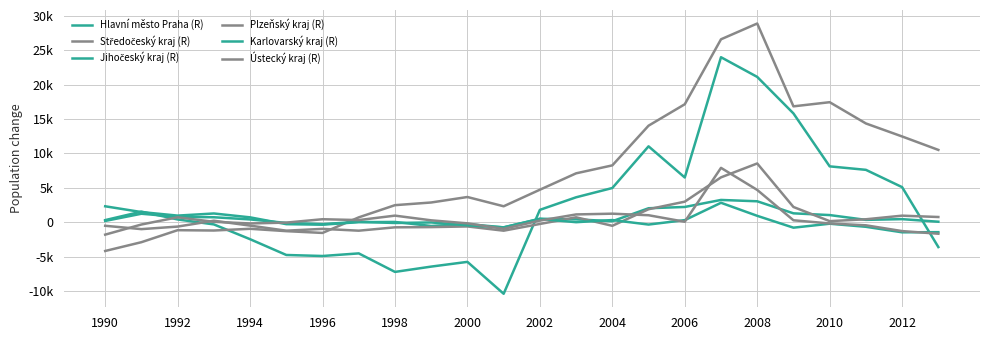

Does the chart display data point markers on the line(s)?

No